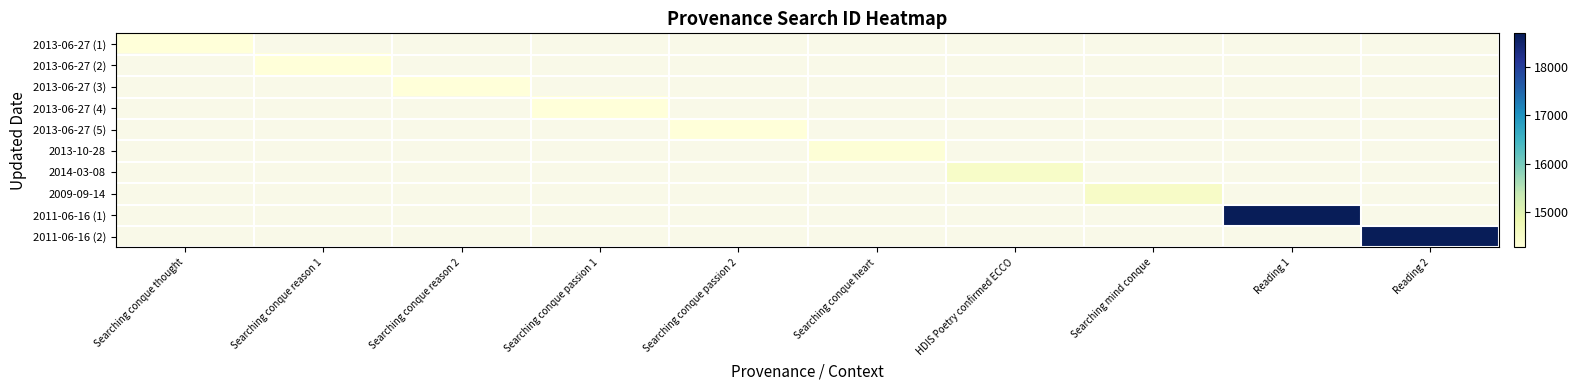

Between Searching conque heart and Searching conque reason 2, which is larger?

Searching conque heart